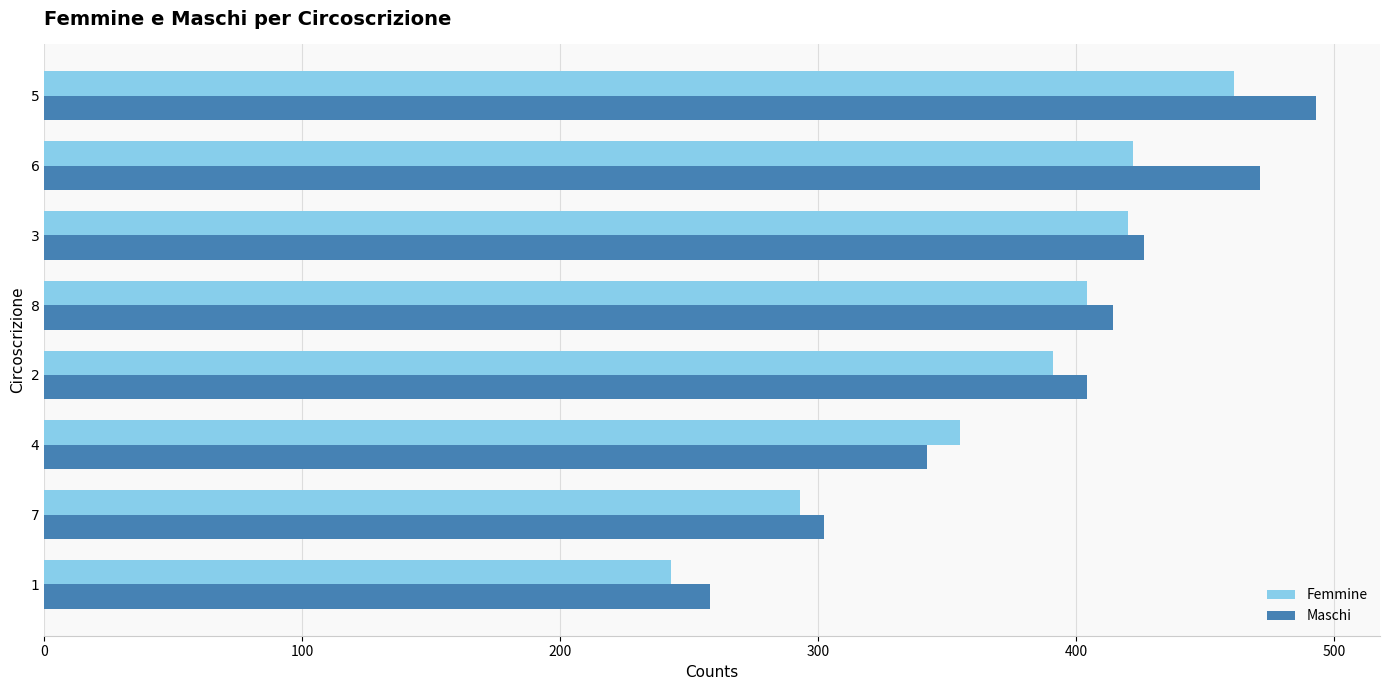

Count the number of data series in this chart.

2